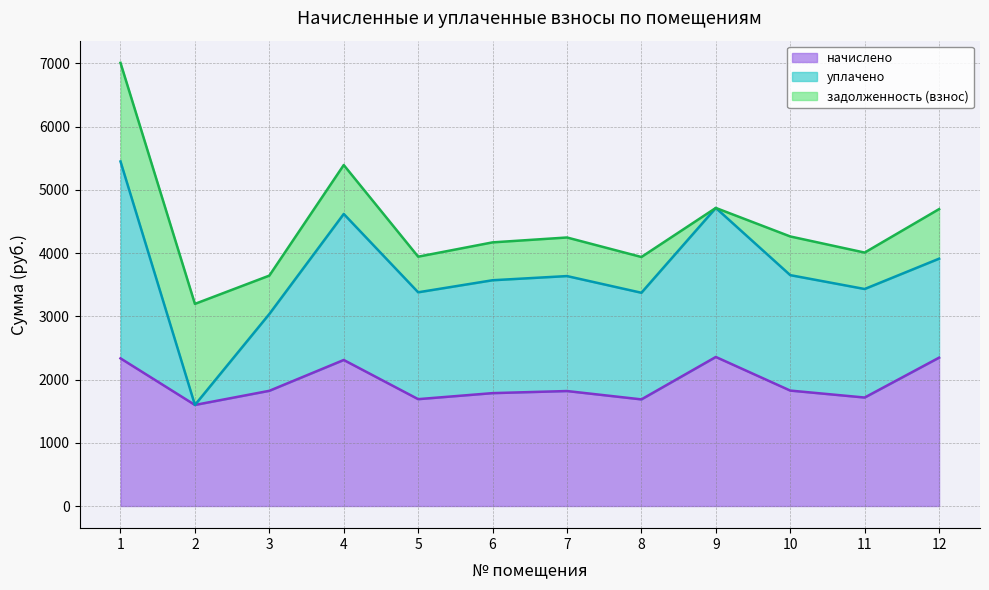

Is the value of задолженность (взнос) at 3 greater than the value of начислено at 2?

No